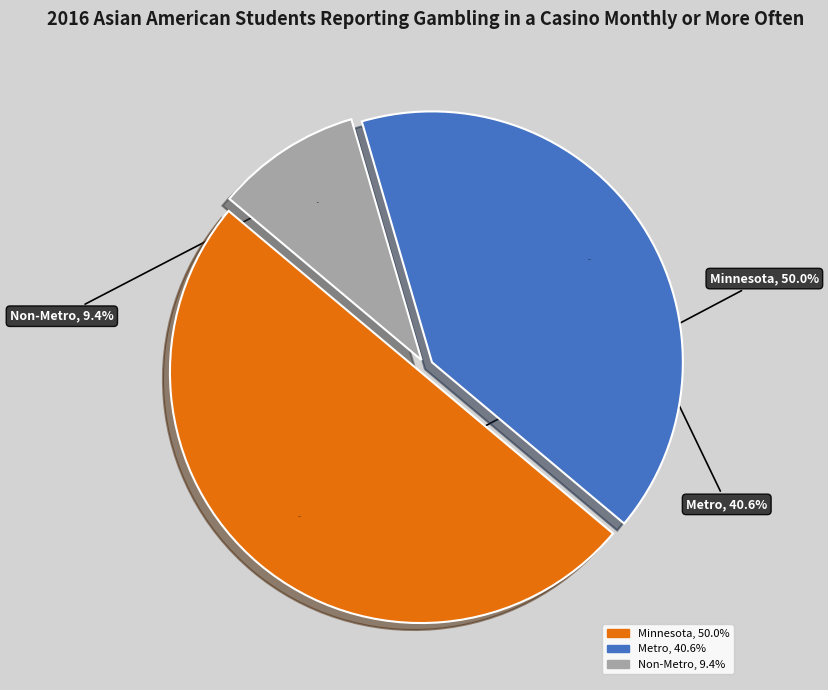

To the nearest percent, what is the difference between the largest and smallest slice percentages?

41%